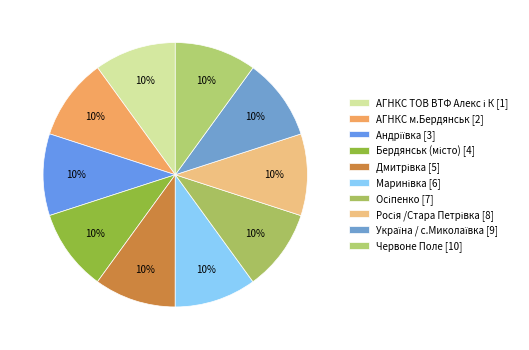

To the nearest percent, what is the average slice percentage?

10%